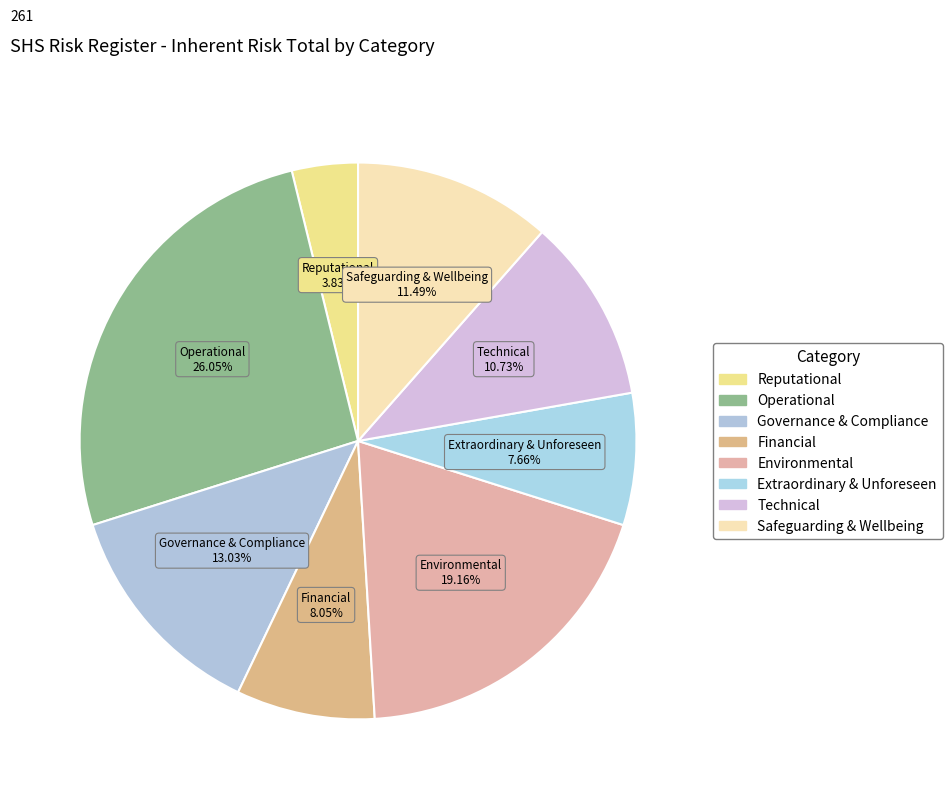

Is the sum of Reputational and Governance & Compliance greater than half?

No